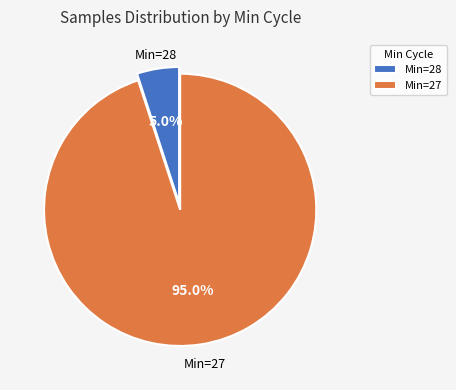

Does Min=27 represent more than half of the total?

Yes